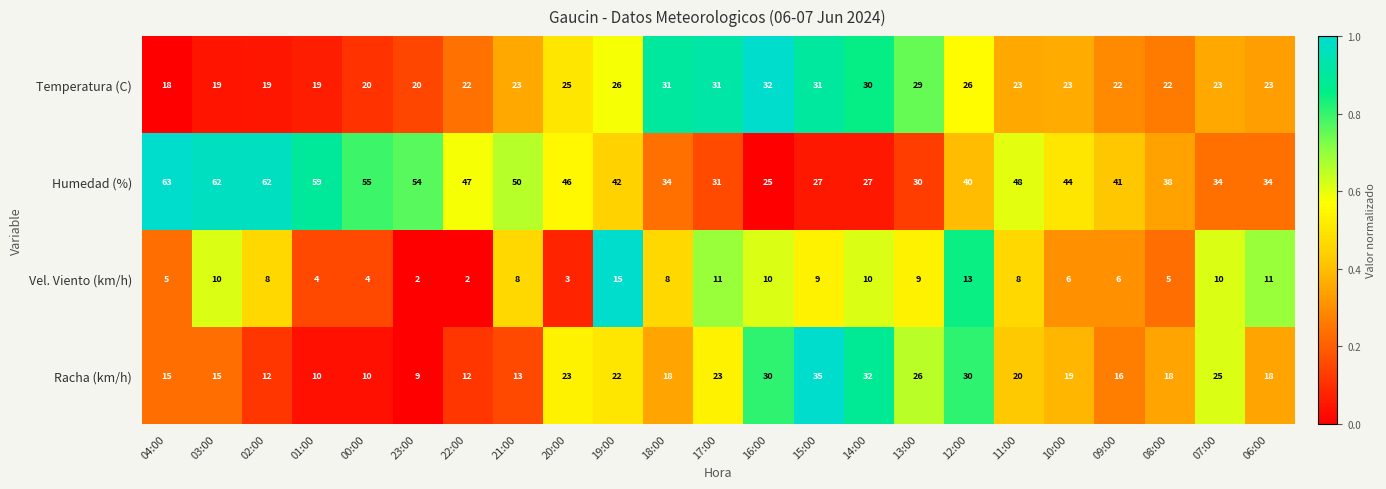

Is it true that Racha (km/h) equals 36 at 07:00?

False